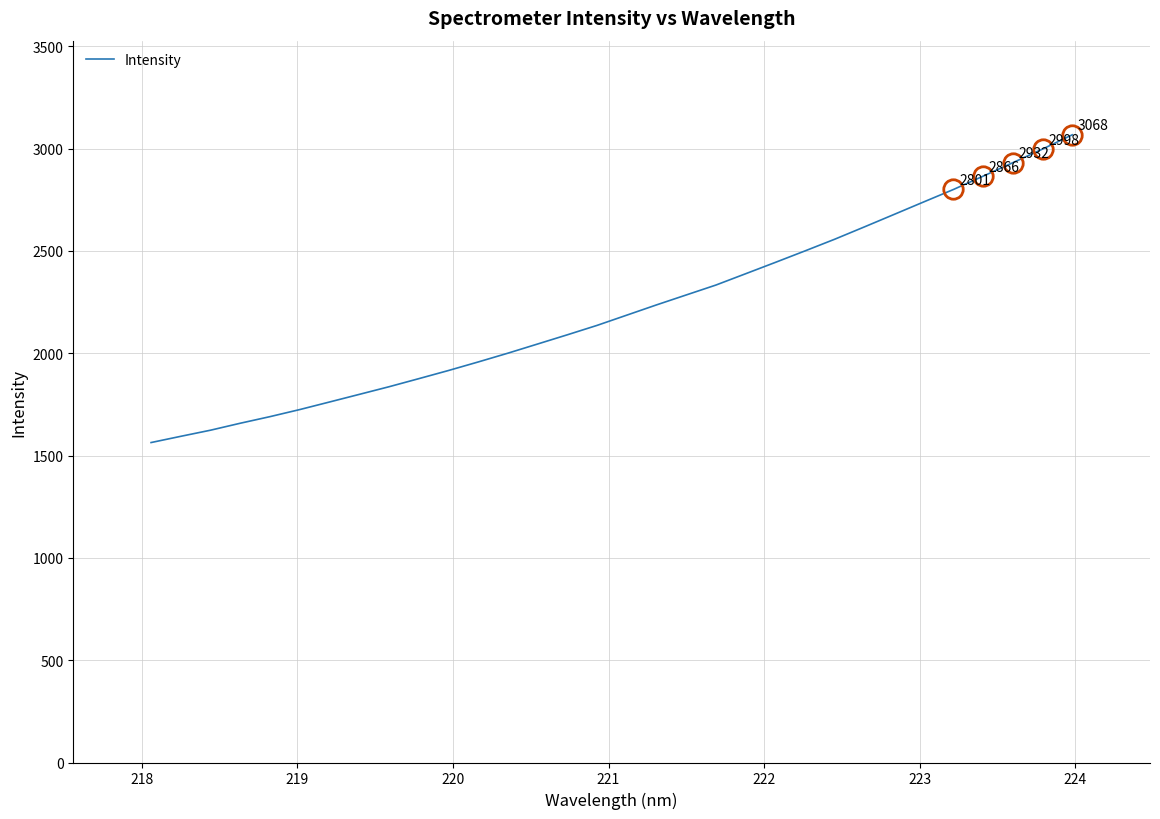

What is the minimum value shown in the chart?

1563.7